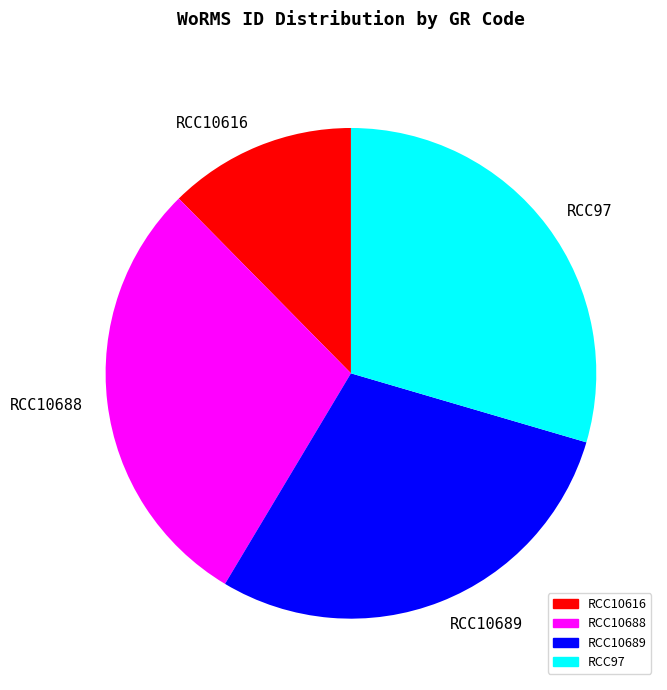

Approximately how many times larger is the value at RCC10689 compared to RCC10616?

2.3